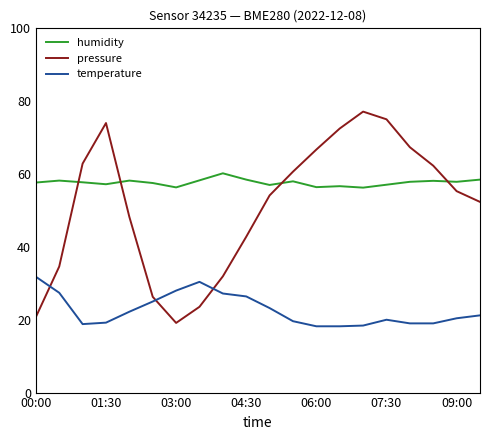

What is the difference between the maximum and minimum values in the pressure series?

58.0